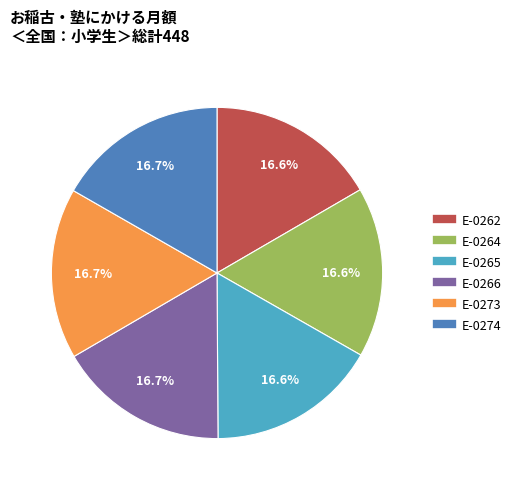

What percentage is NOT represented by E-0262?

83.4%